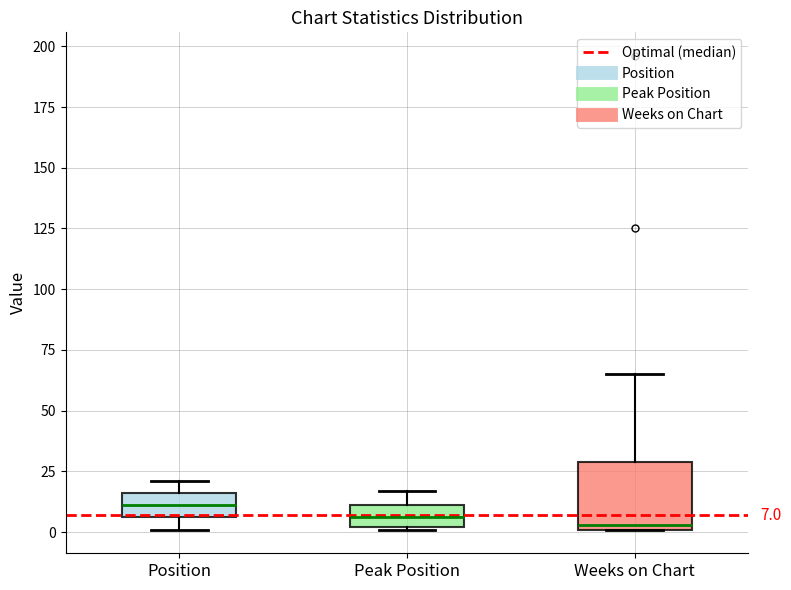

Which box is the tallest, from its lower edge to its upper edge?

Weeks on Chart